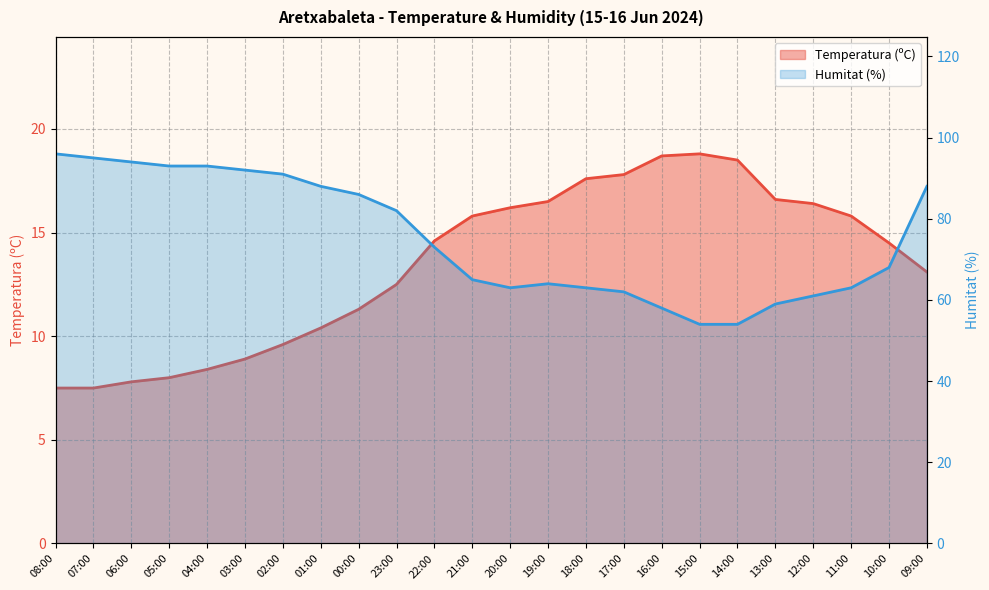

Which series has the widest spread of values?

Humitat (%)